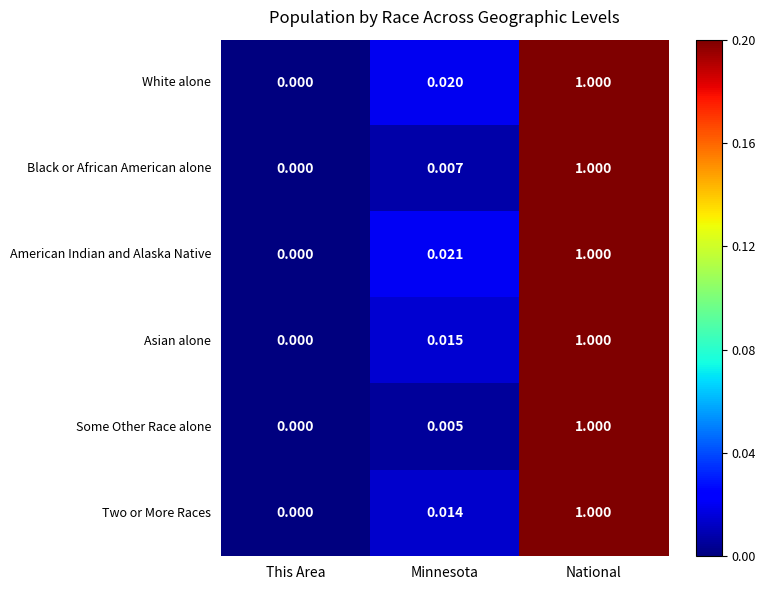

List the labels in order of Some Other Race alone value, smallest first.

This Area, Minnesota, National